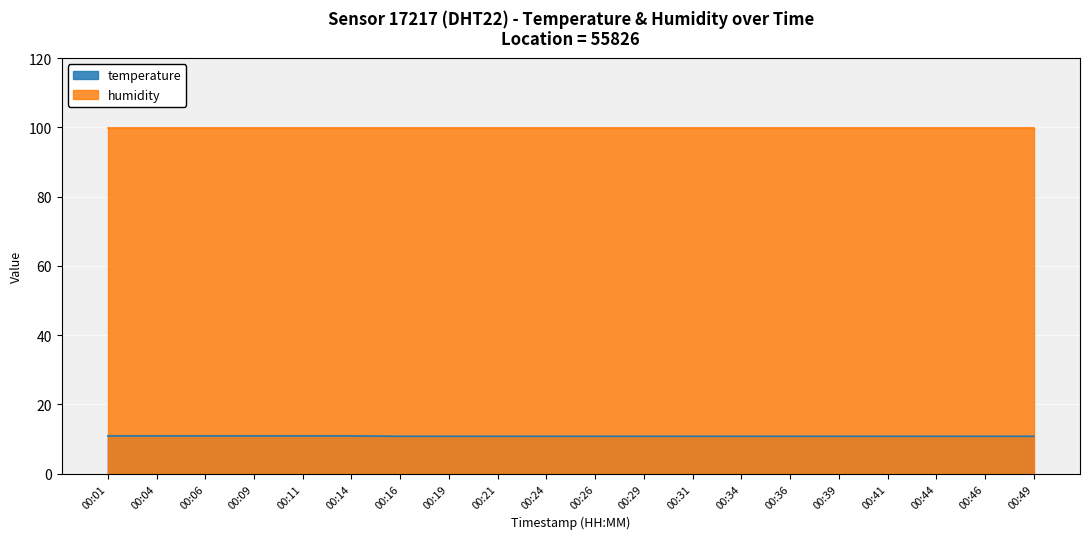

At which category does the chart reach its minimum across all series?

00:16